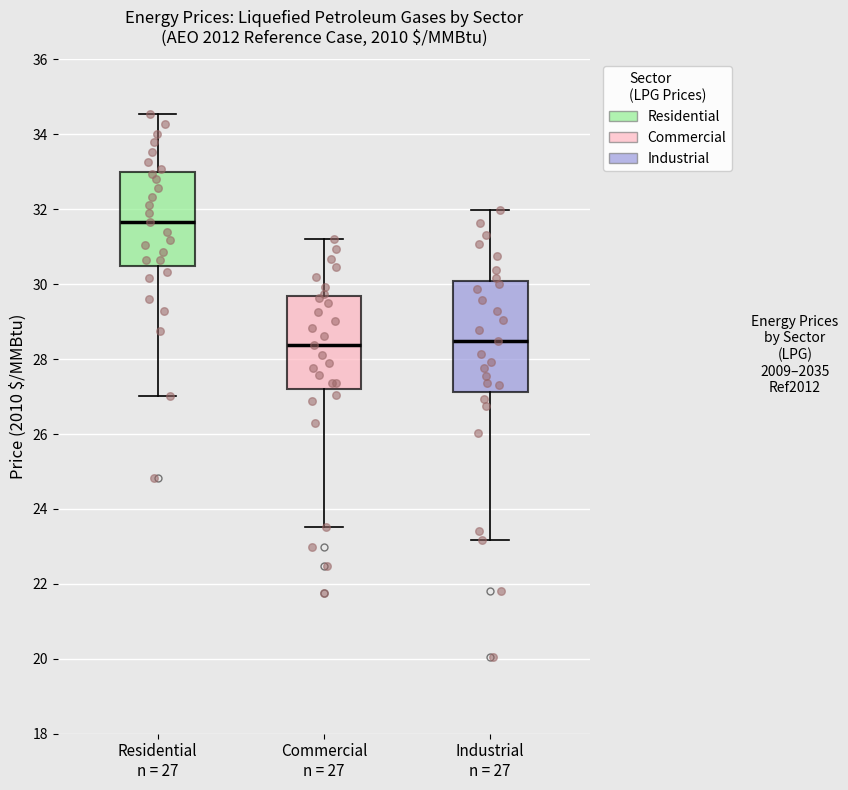

Which box has the highest median line?

Residential n = 27